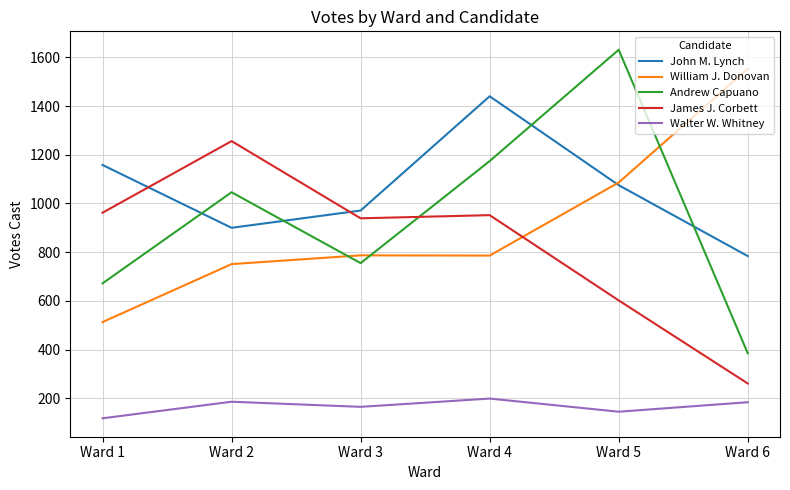

What is the spread (max minus min) of values at Ward 6?

1369